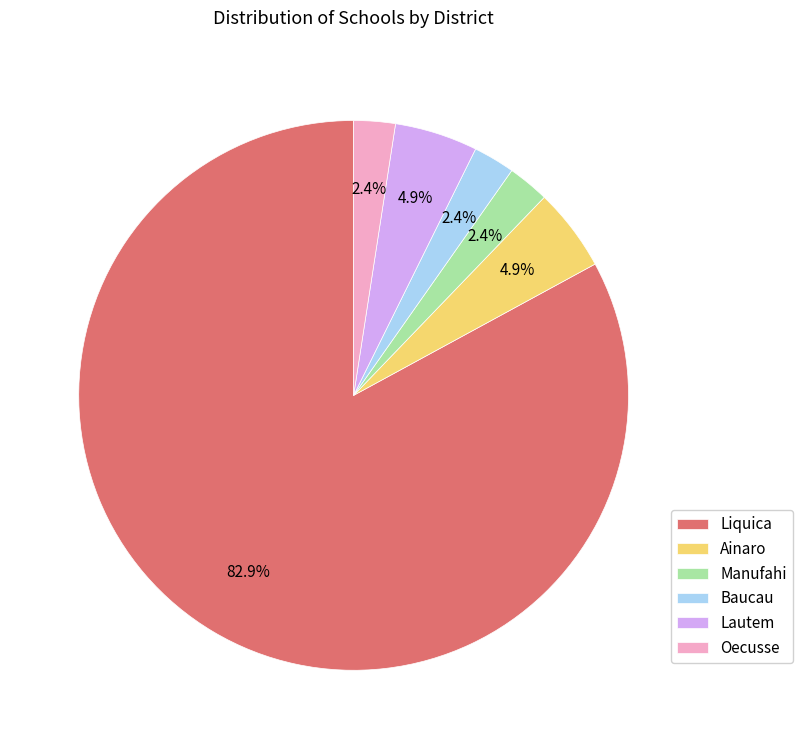

Is it true that Ainaro is 5% of the pie?

True